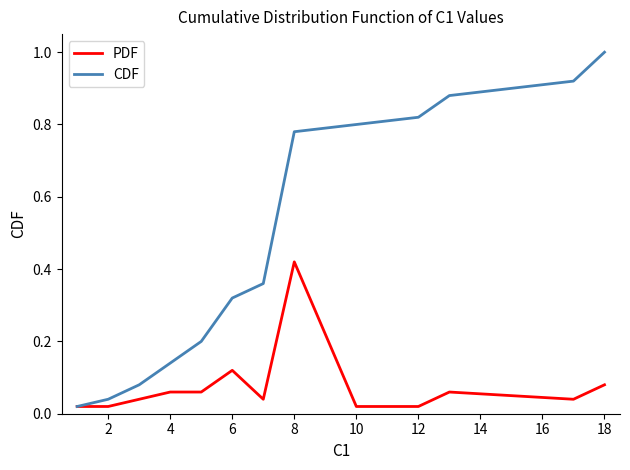

Which series has the largest total across all categories?

CDF